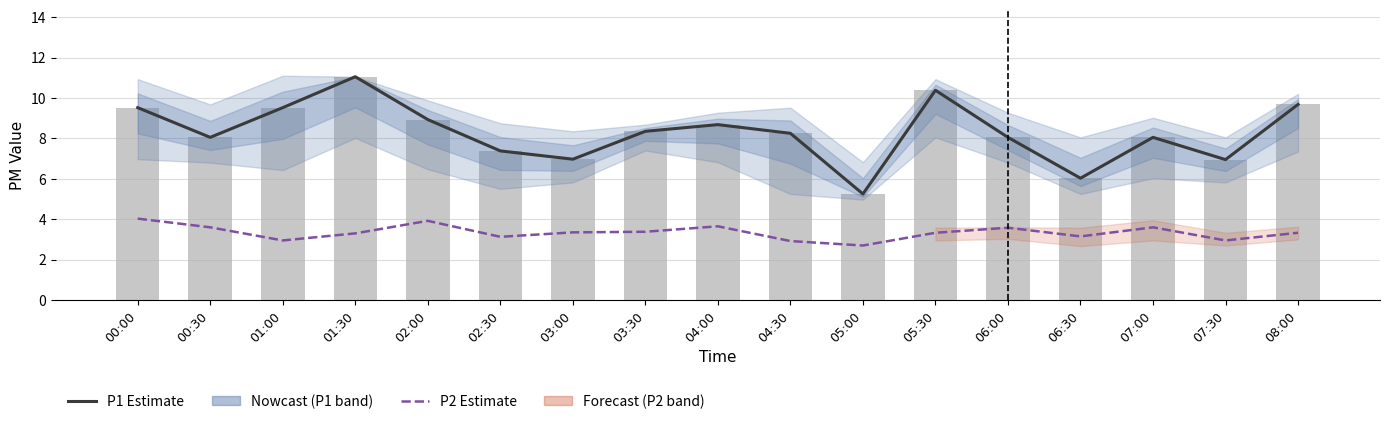

Which series has the largest range (max minus min)?

P1 Estimate